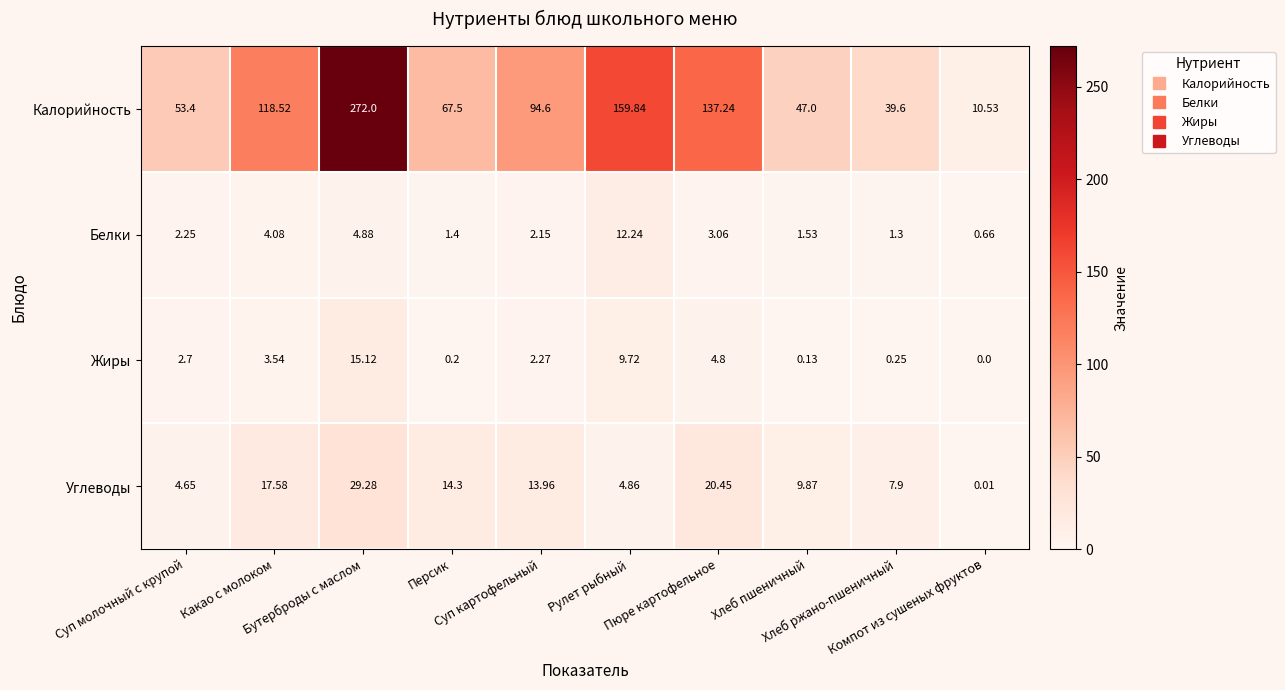

Which series has the widest spread of values?

Калорийность